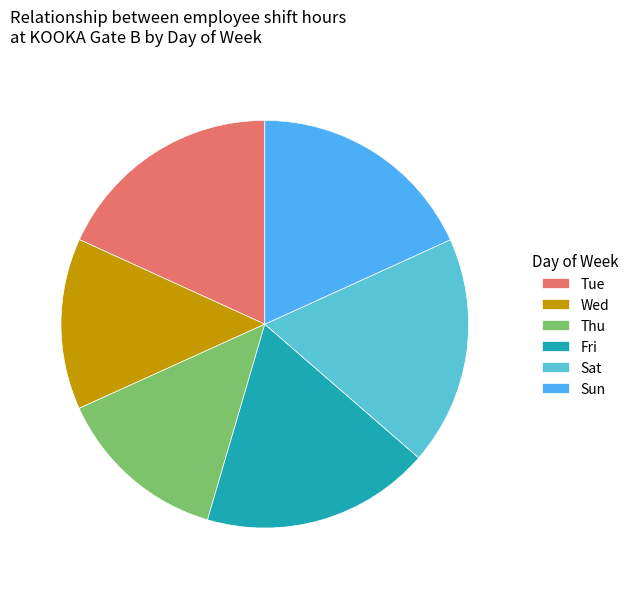

How many slices are in this pie chart?

6